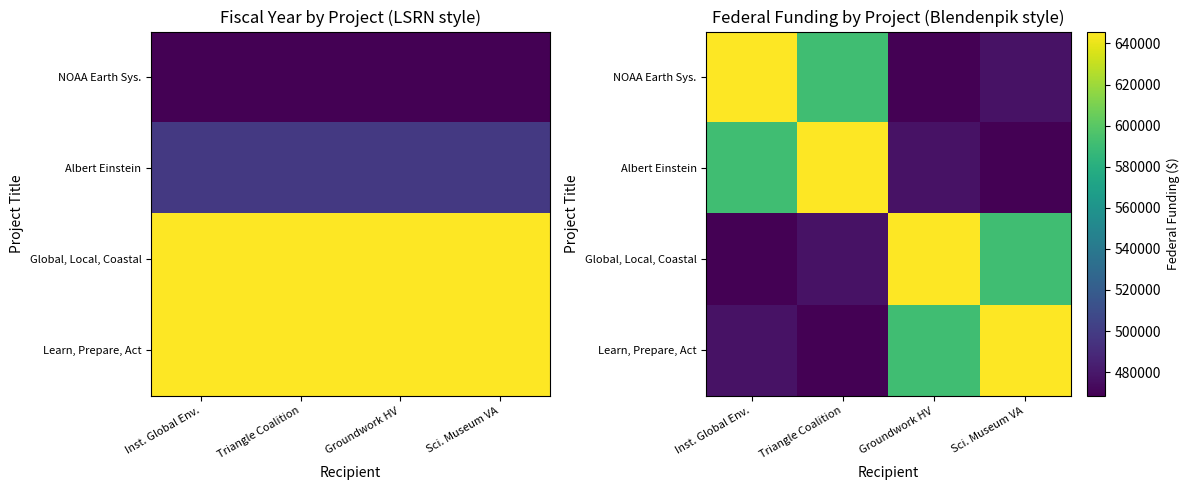

What is the difference between the NOAA Earth Sys. values at Triangle Coalition and Sci. Museum VA?

114669